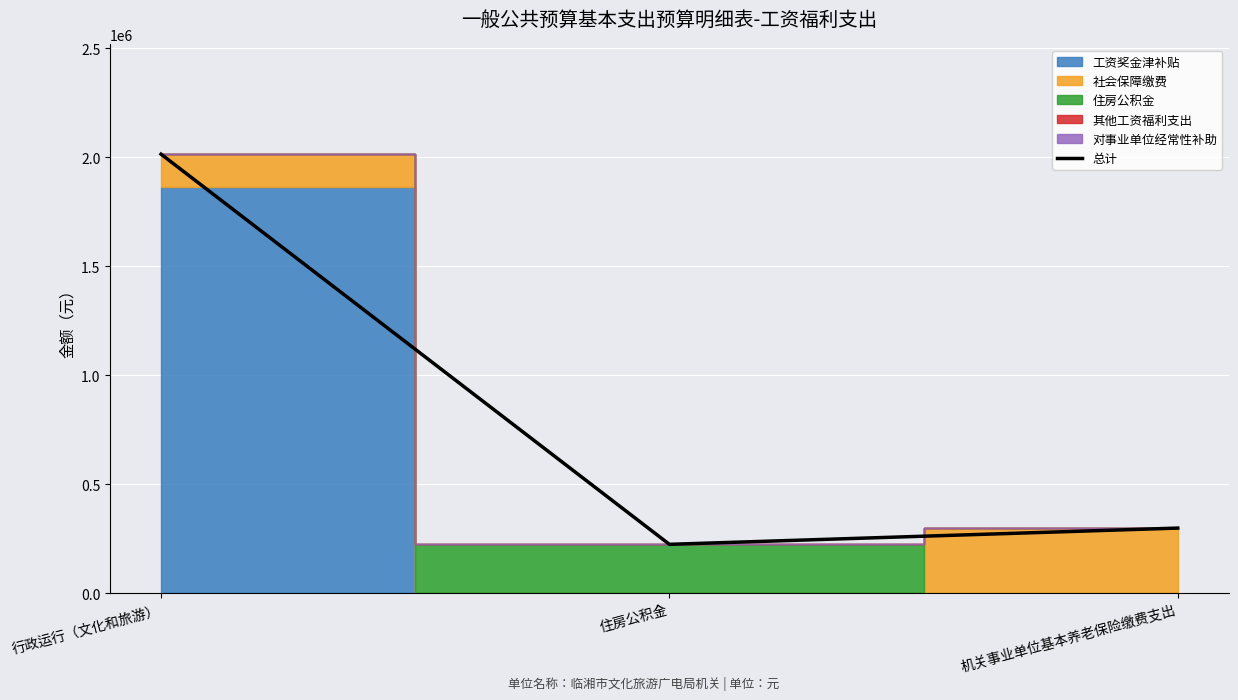

True or false: the data shows 142442.0 at 住房公积金.

False